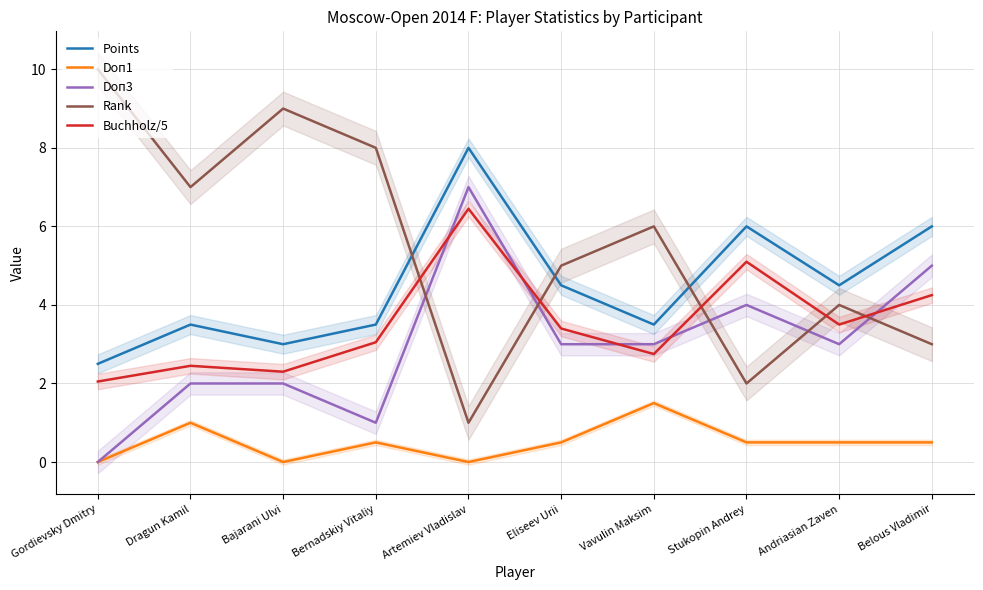

Reading right to left, extract all data points from this chart.

Points: Belous Vladimir=6.0	Andriasian Zaven=4.5	Stukopin Andrey=6.0	Vavulin Maksim=3.5	Eliseev Urii=4.5	Artemiev Vladislav=8.0	Bernadskiy Vitaliy=3.5	Bajarani Ulvi=3.0	Dragun Kamil=3.5	Gordievsky Dmitry=2.5
Doп1: Belous Vladimir=0.5	Andriasian Zaven=0.5	Stukopin Andrey=0.5	Vavulin Maksim=1.5	Eliseev Urii=0.5	Artemiev Vladislav=0.0	Bernadskiy Vitaliy=0.5	Bajarani Ulvi=0.0	Dragun Kamil=1.0	Gordievsky Dmitry=0.0
Doп3: Belous Vladimir=5.0	Andriasian Zaven=3.0	Stukopin Andrey=4.0	Vavulin Maksim=3.0	Eliseev Urii=3.0	Artemiev Vladislav=7.0	Bernadskiy Vitaliy=1.0	Bajarani Ulvi=2.0	Dragun Kamil=2.0	Gordievsky Dmitry=0.0
Rank: Belous Vladimir=3.0	Andriasian Zaven=4.0	Stukopin Andrey=2.0	Vavulin Maksim=6.0	Eliseev Urii=5.0	Artemiev Vladislav=1.0	Bernadskiy Vitaliy=8.0	Bajarani Ulvi=9.0	Dragun Kamil=7.0	Gordievsky Dmitry=10.0
Buchholz/5: Belous Vladimir=4.2	Andriasian Zaven=3.5	Stukopin Andrey=5.1	Vavulin Maksim=2.8	Eliseev Urii=3.4	Artemiev Vladislav=6.5	Bernadskiy Vitaliy=3.0	Bajarani Ulvi=2.3	Dragun Kamil=2.5	Gordievsky Dmitry=2.0